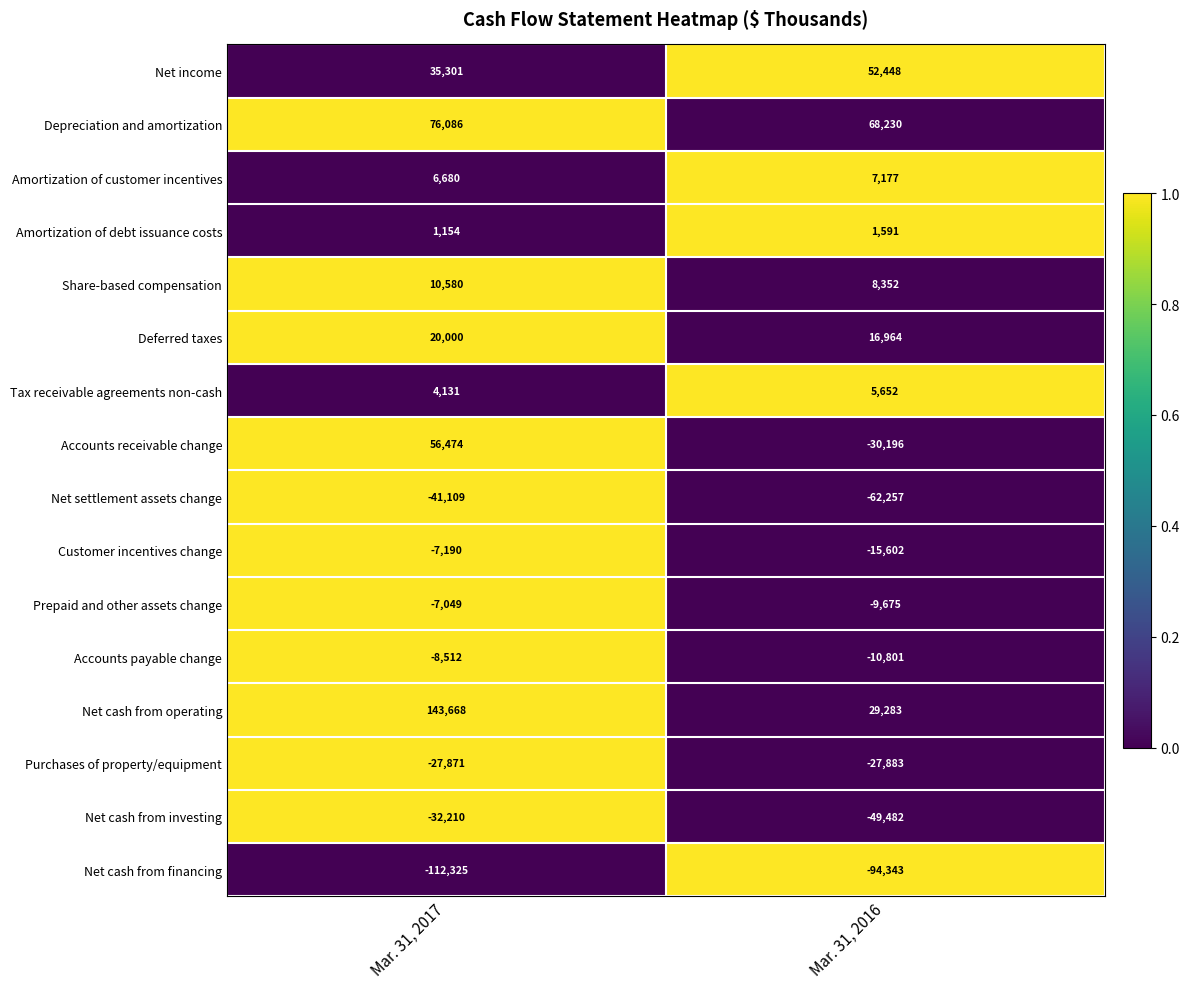

The Customer incentives change series shows -12068 at Mar. 31, 2017. True or false?

False